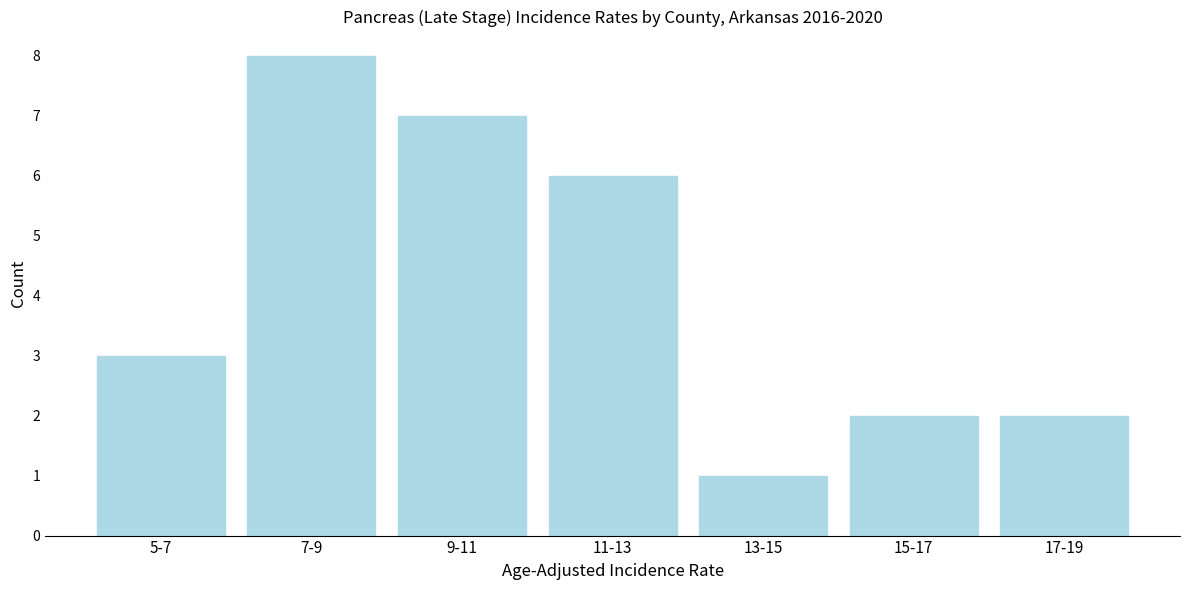

Reading right to left, what are all the values shown in this chart?

17-19=2	15-17=2	13-15=1	11-13=6	9-11=7	7-9=8	5-7=3